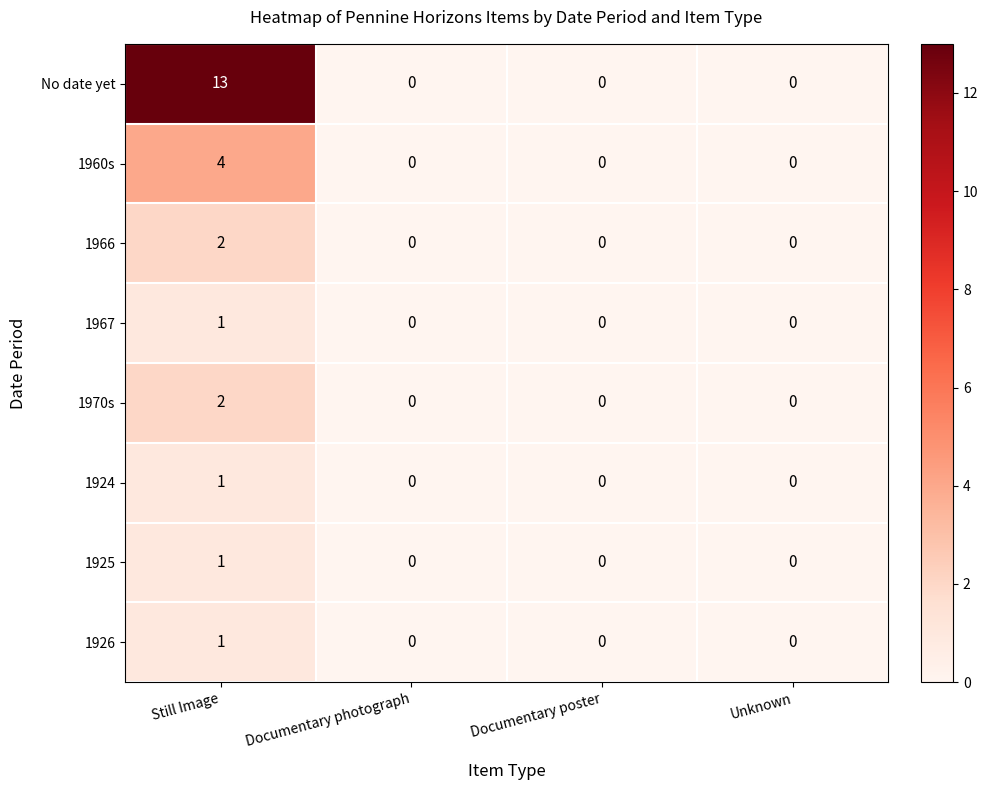

What is the sum of the 1960s values at Documentary poster and Still Image?

4